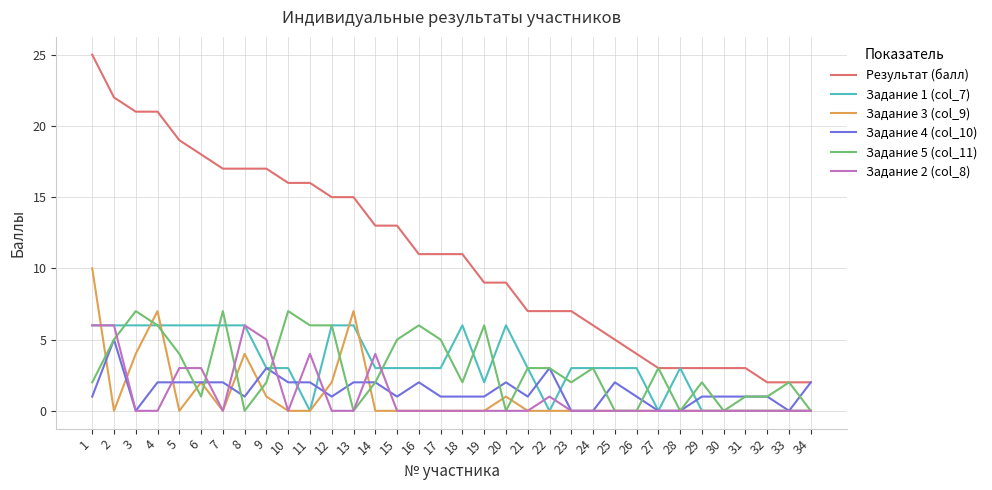

What is the difference between the maximum and minimum values in the Задание 4 (col_10) series?

5